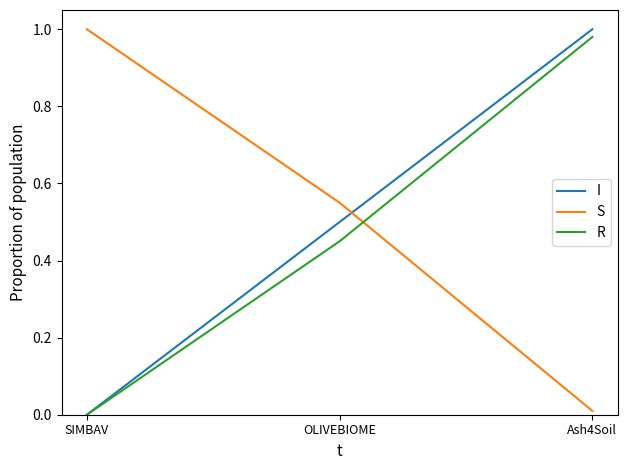

What is the spread (max minus min) of values at OLIVEBIOME?

0.1